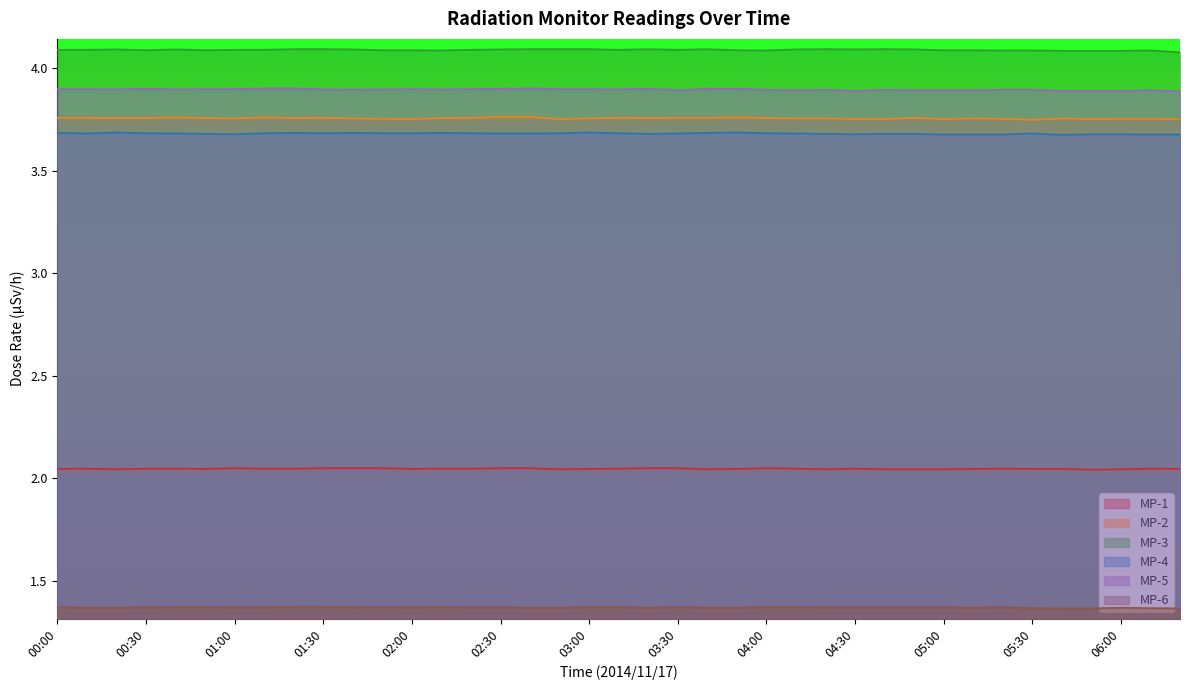

What is the label of the 14th point from the left?

02:10